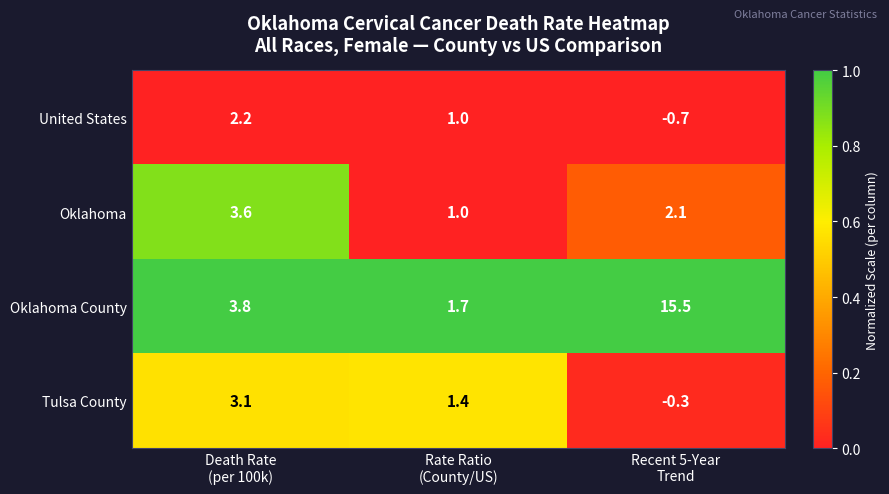

At which category is the sum across all series the highest?

Recent 5-Year
Trend